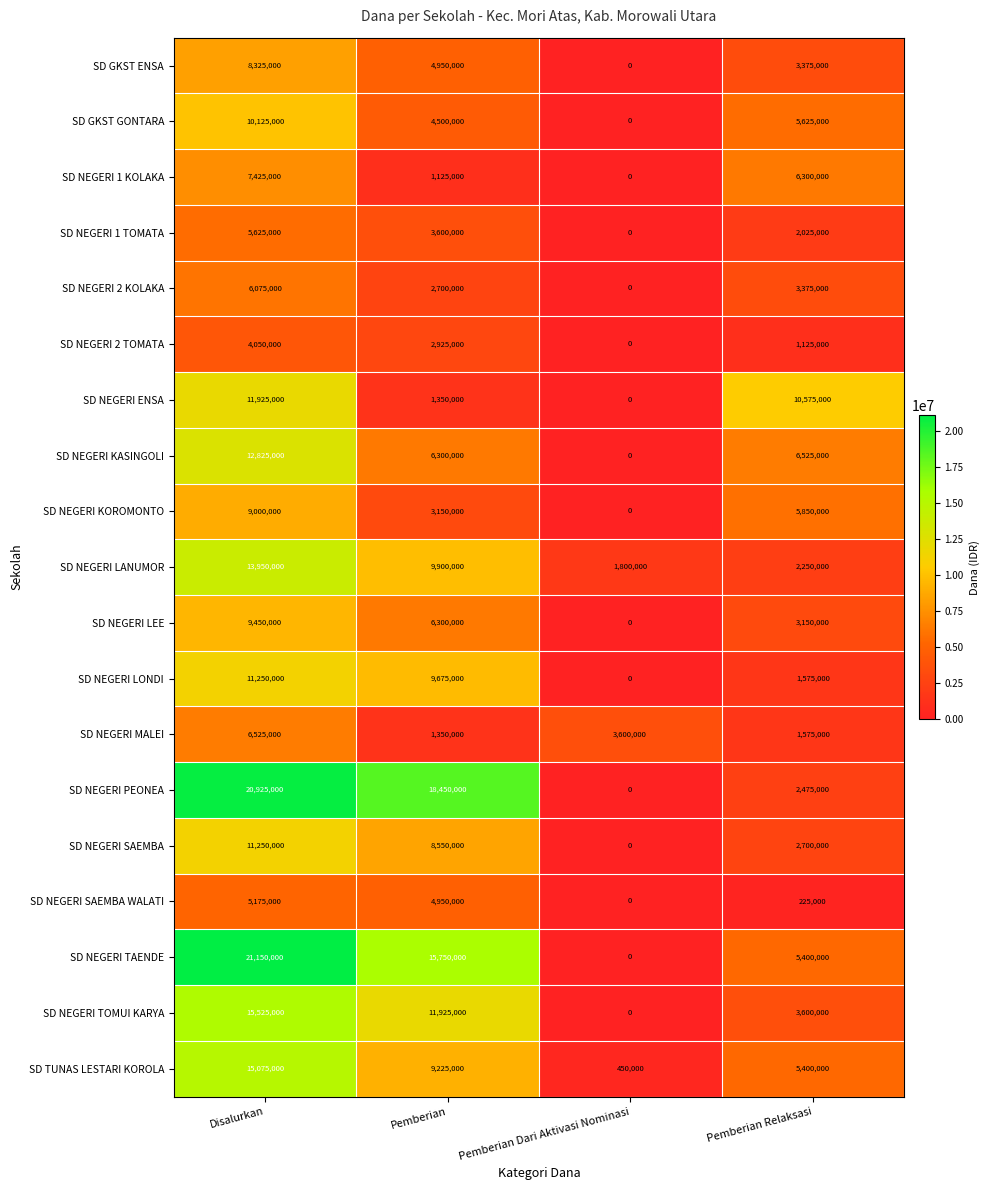

Count the SD TUNAS LESTARI KOROLA values in the range 5400000 to 15075000.

3